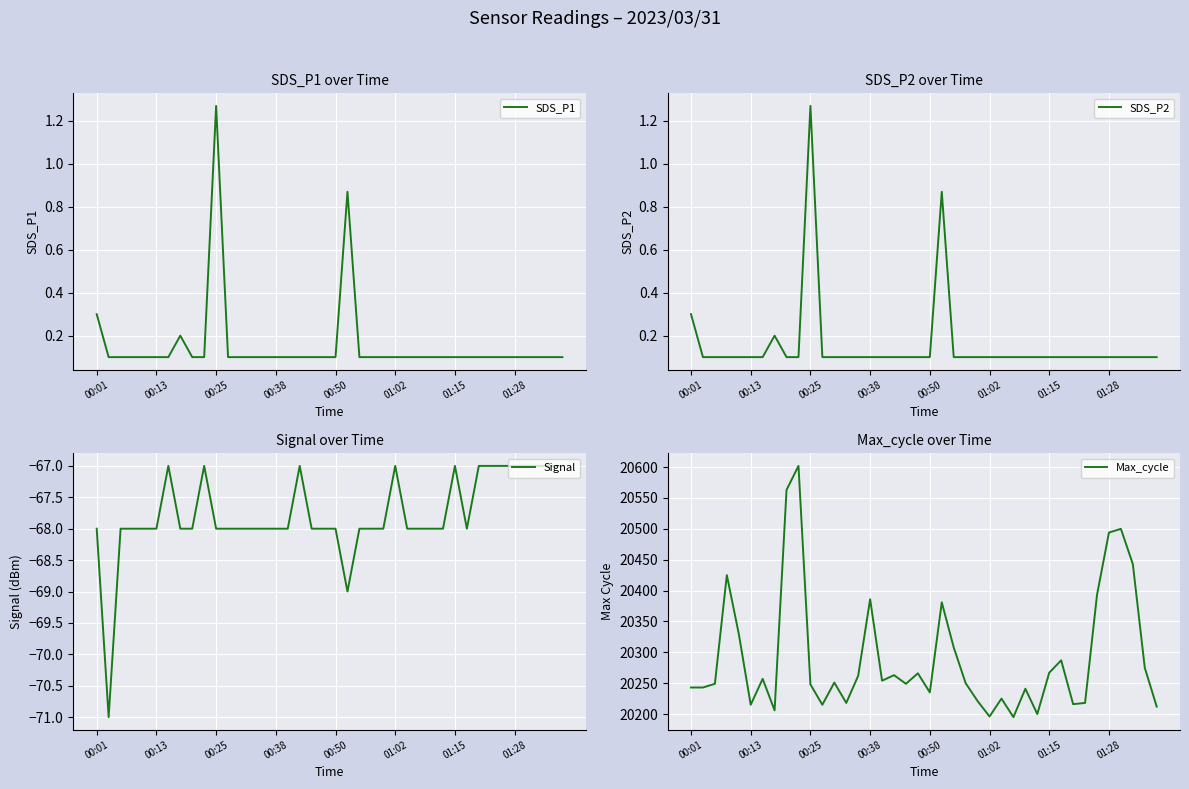

What is the maximum value for Signal?

-67